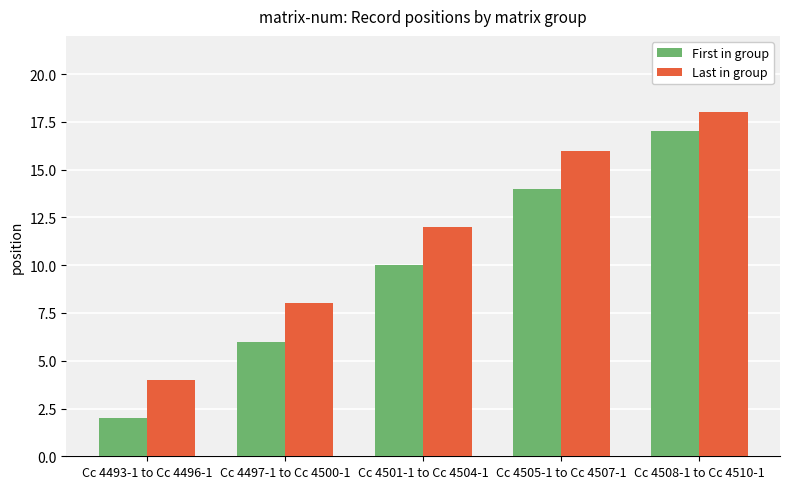

True or false: First in group has a value of 2 at Cc 4493-1 to Cc 4496-1.

True